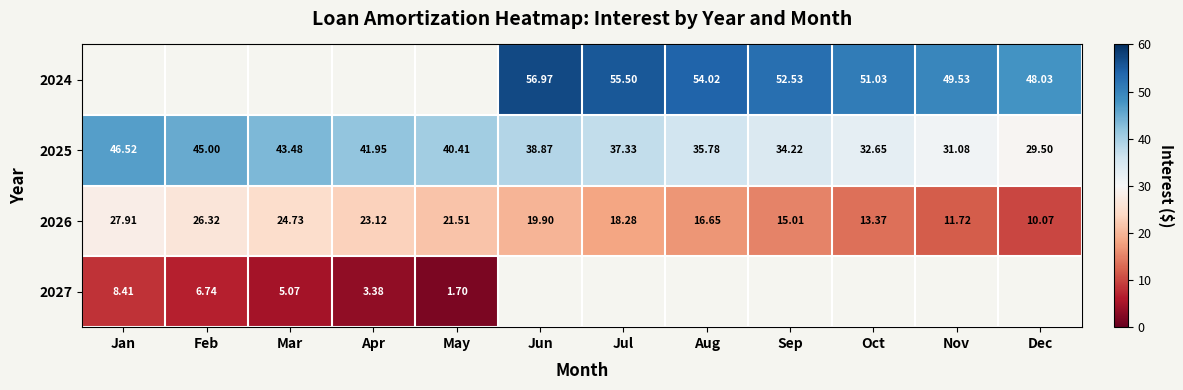

How many data points in 2025 are above 38?

6